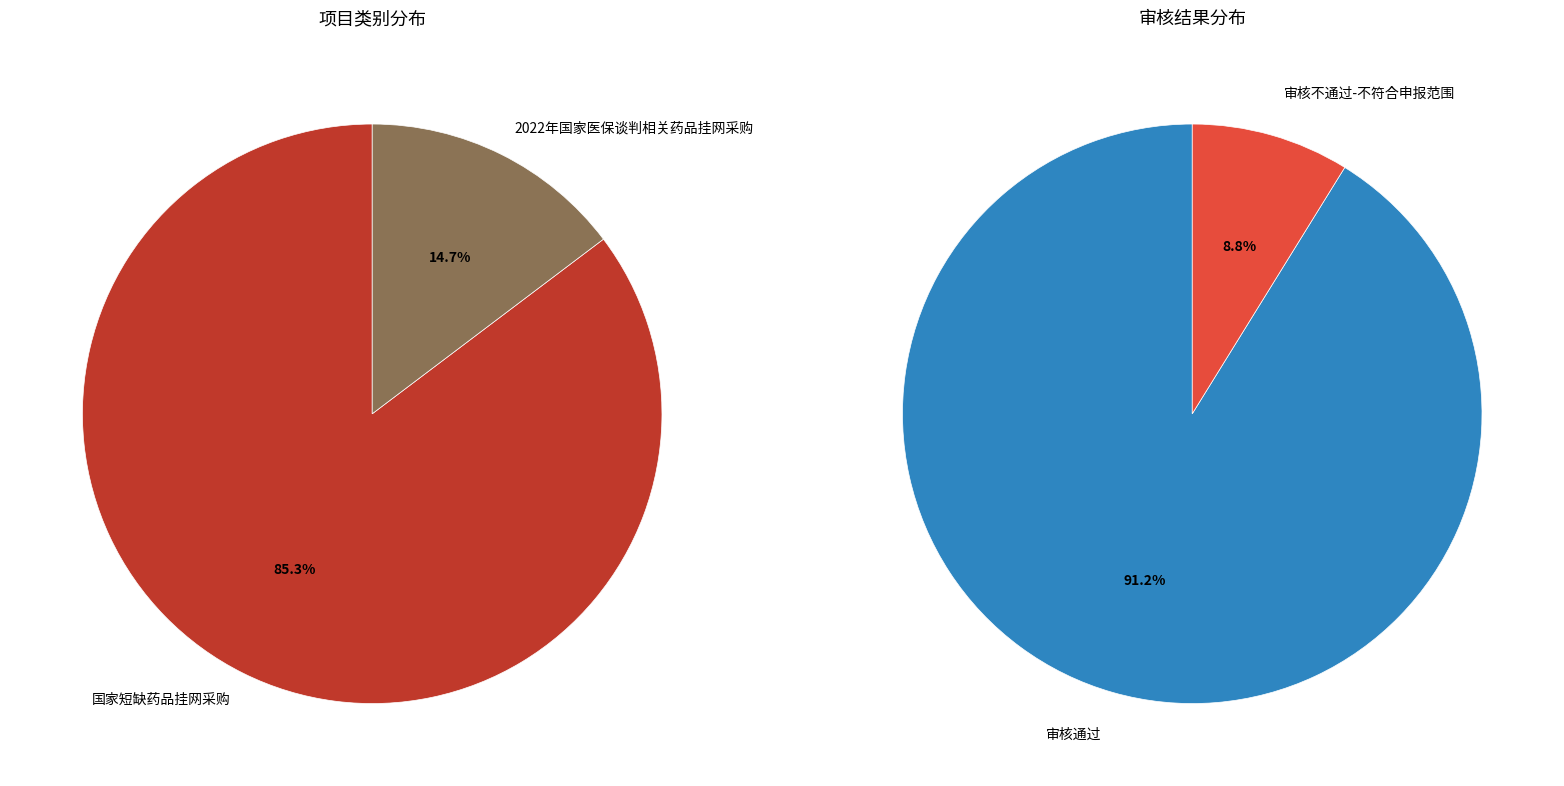

To the nearest percent, what is the difference between the largest and smallest slice percentages?

71%